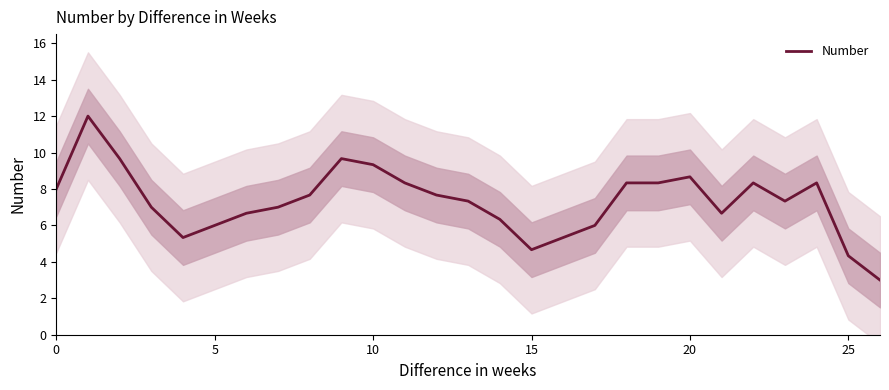

The chart shows a value of 9.6 at 21. True or false?

False